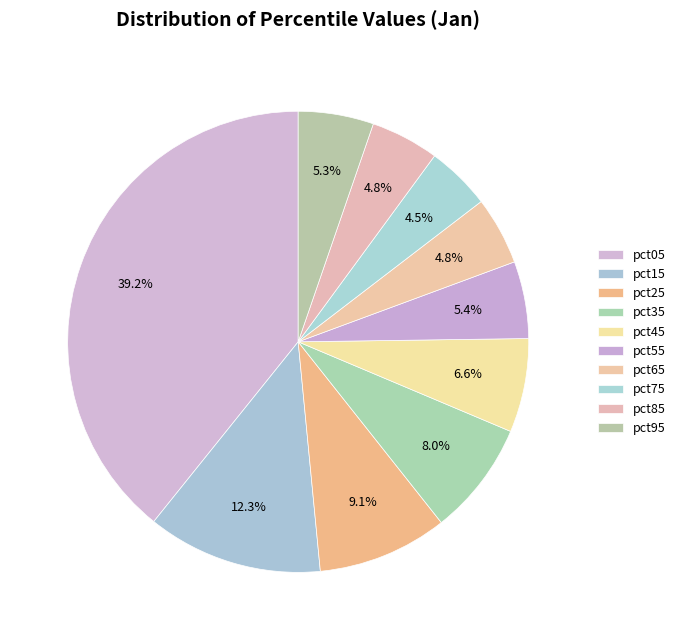

To the nearest percent, what is the difference between the largest and smallest slice percentages?

35%